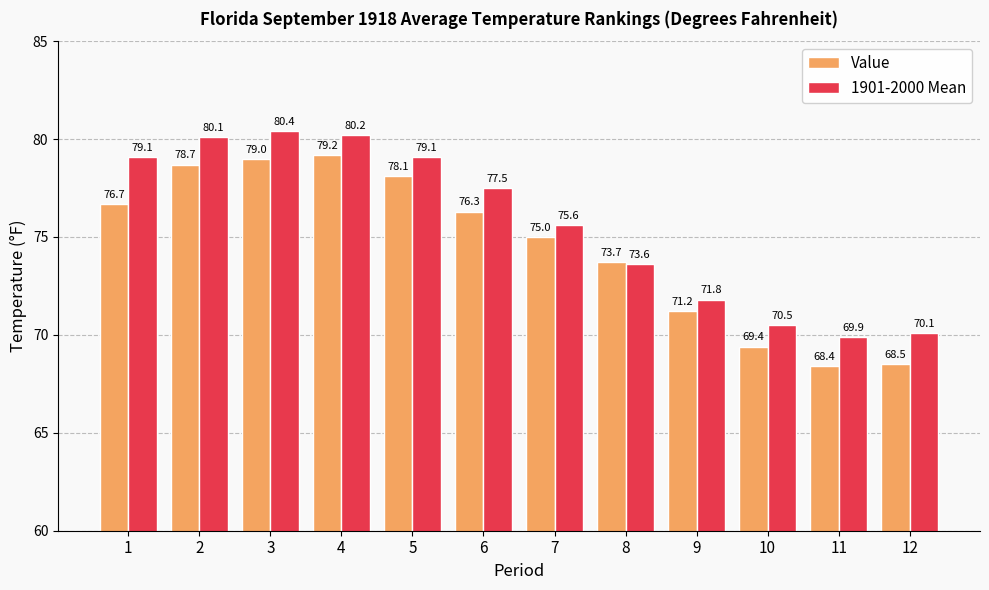

What is the difference between the second highest and minimum values in the Value series?

10.6